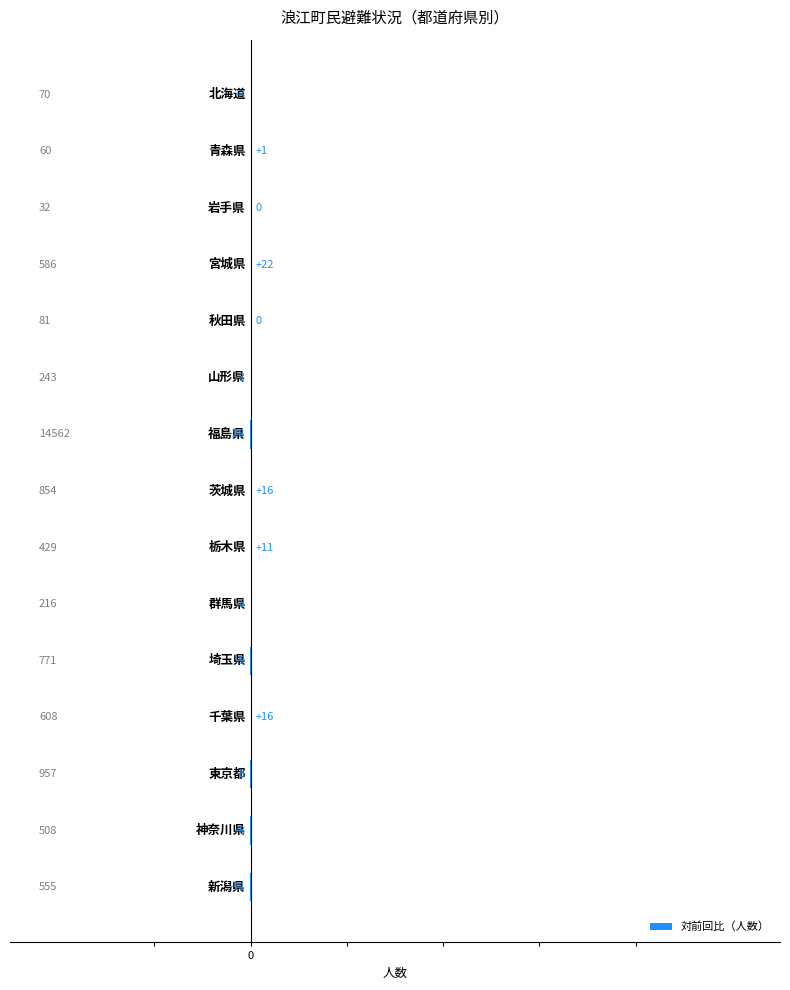

Rank the categories by value from highest to lowest.

3, 7, 11, 8, 1, 2, 4, 0, 5, 9, 12, 13, 10, 14, 6